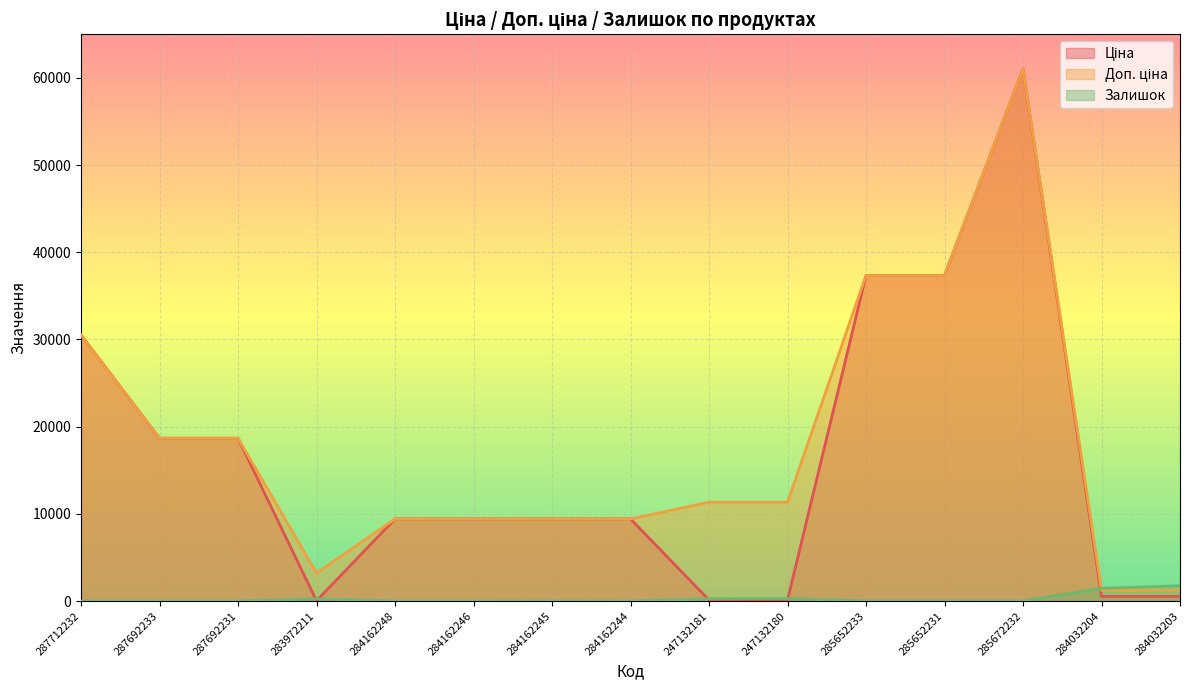

Is the value of Залишок at 287692231 greater than the value of Доп. ціна at 284162244?

No